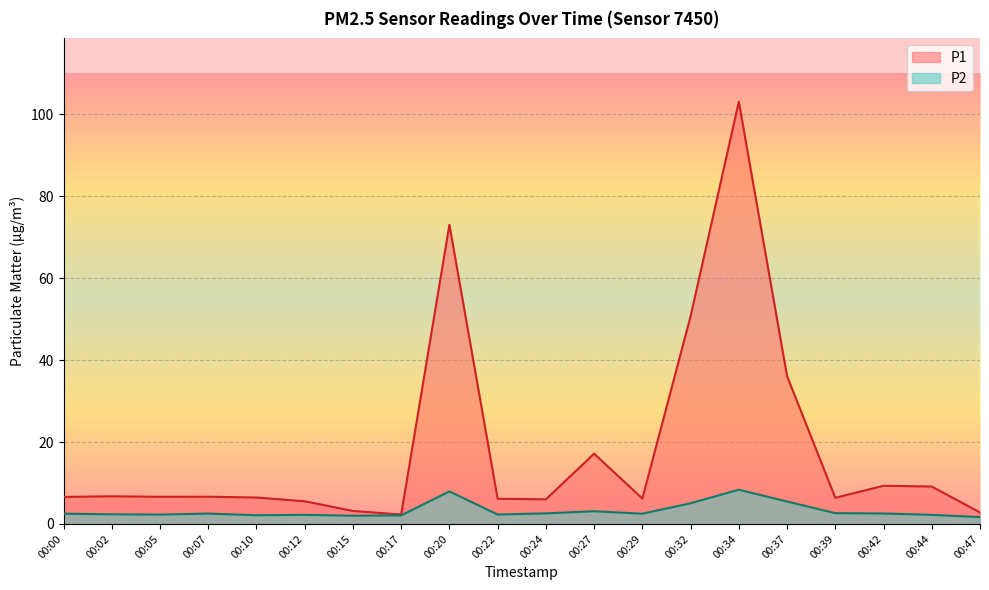

What is the maximum value shown in the chart?

103.1